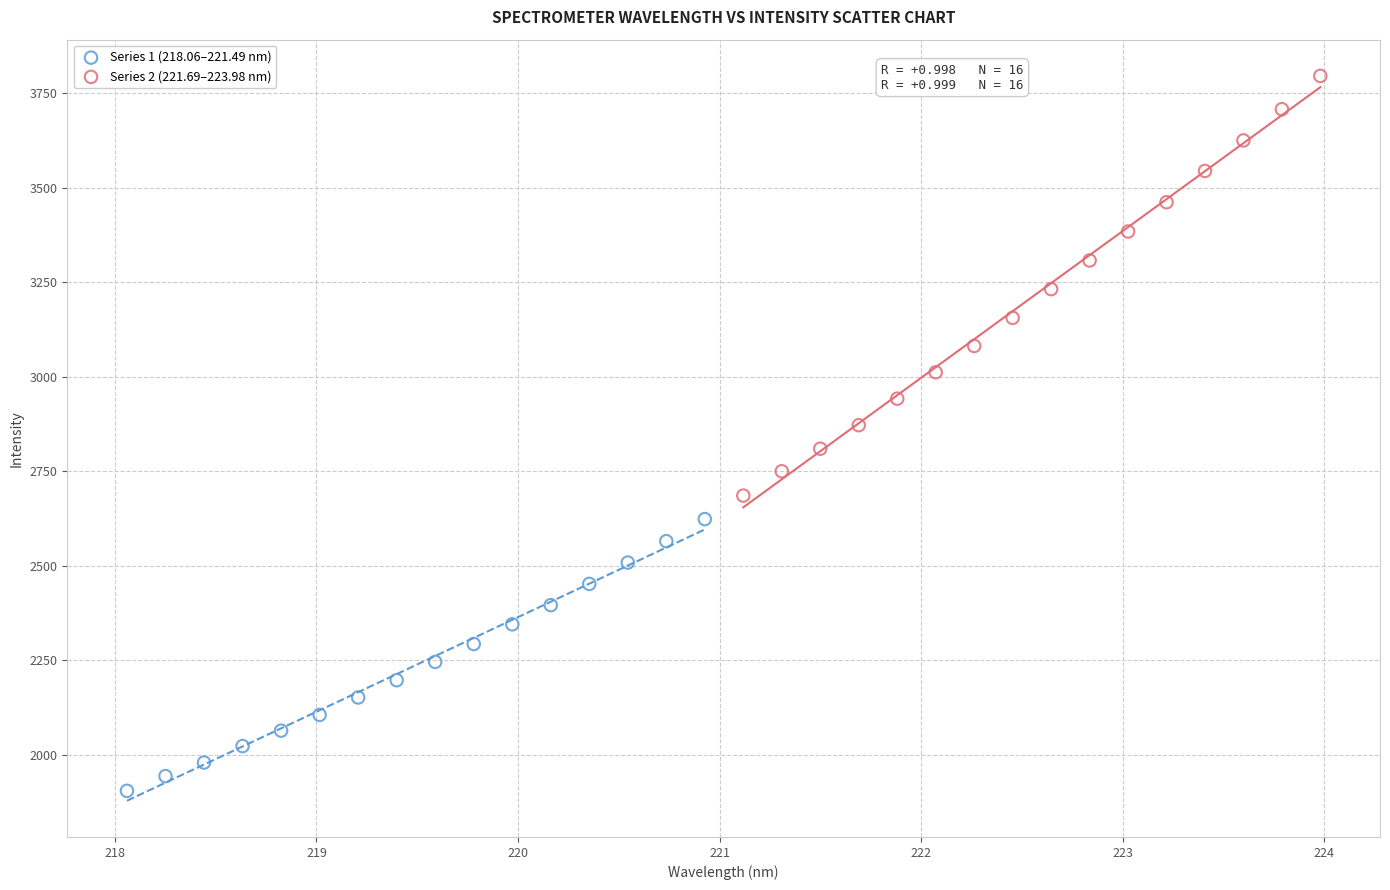

Which series reaches the maximum Y coordinate?

Series 2 (221.69–223.98 nm)